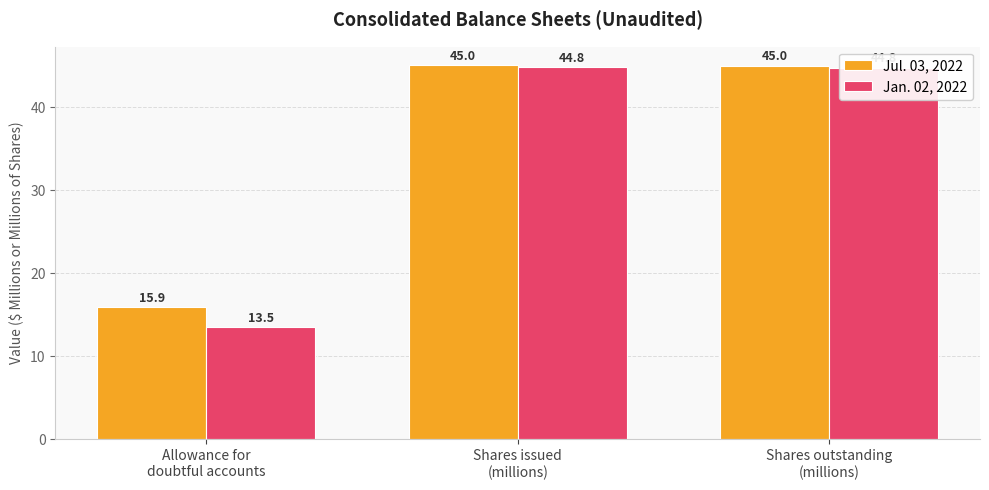

What is the sum of all Jul. 03, 2022 values?

105.9